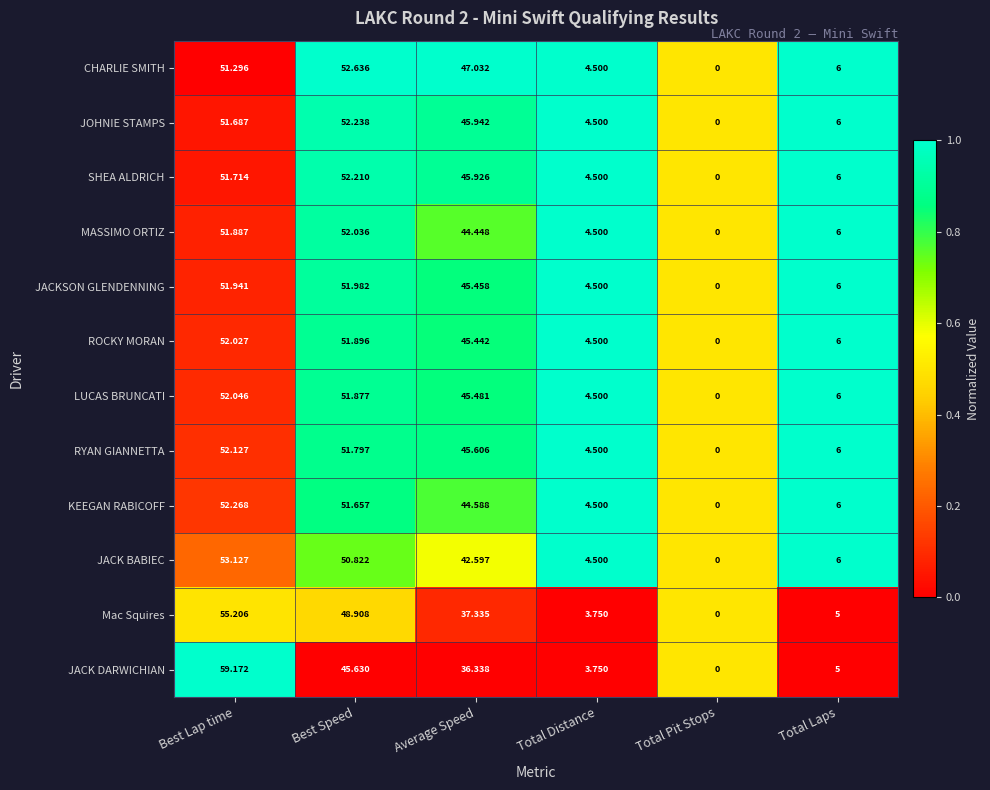

How many categories are shown in the chart?

6